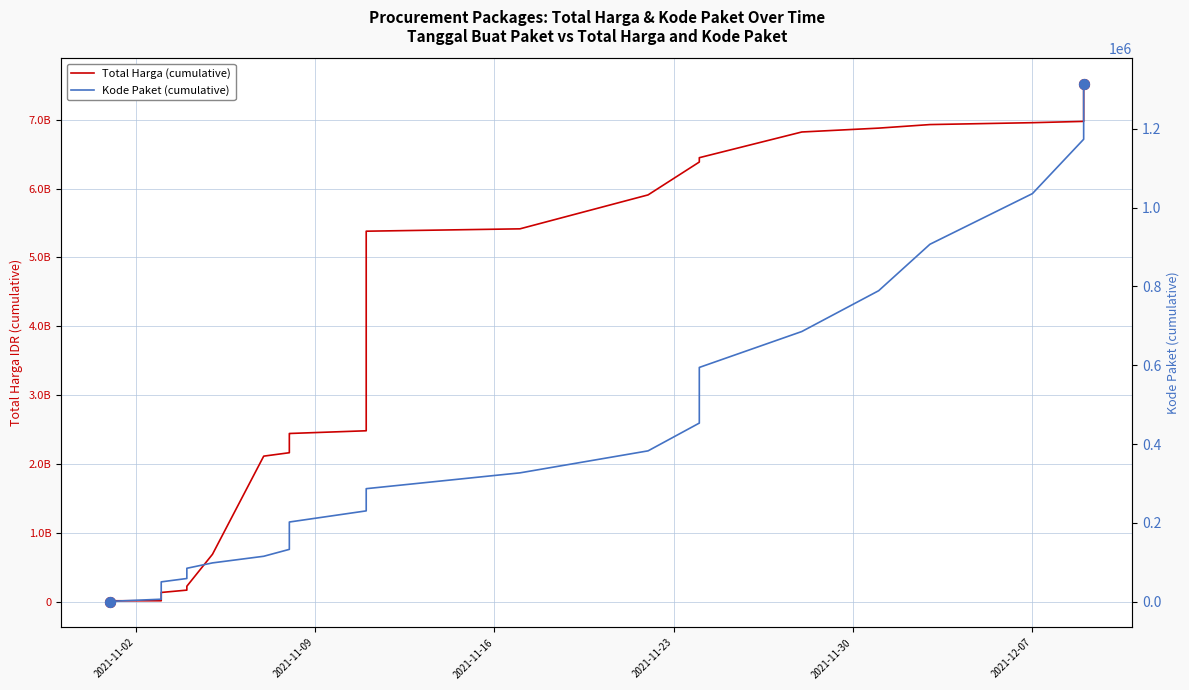

Which series has the widest spread of Y values?

Total Harga (cumulative)